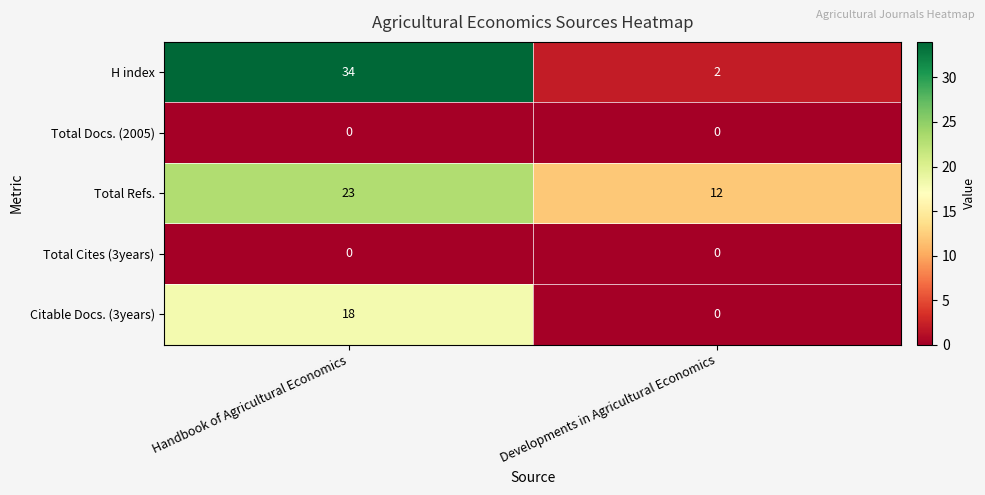

Between Handbook of Agricultural Economics and Developments in Agricultural Economics, which series saw the biggest shift?

H index